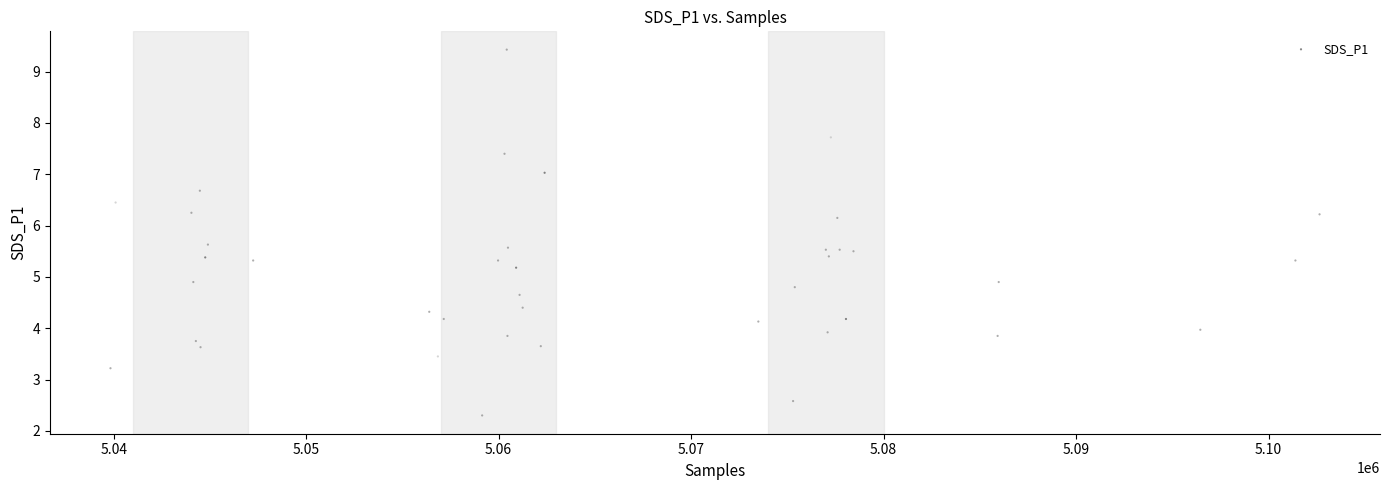

What is the range of Y values (max minus min)?

7.1